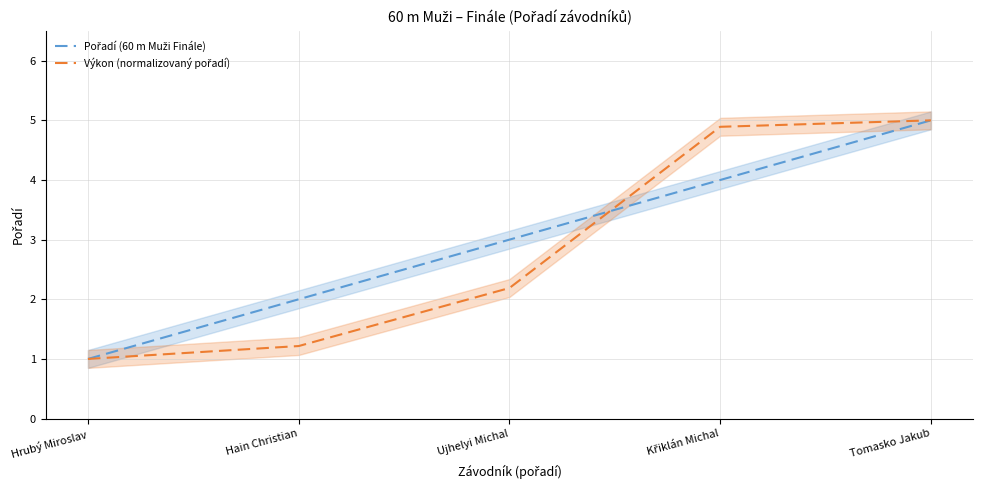

What is the sum of the Pořadí (60 m Muži Finále) values at Křiklán Michal and Hain Christian?

6.0